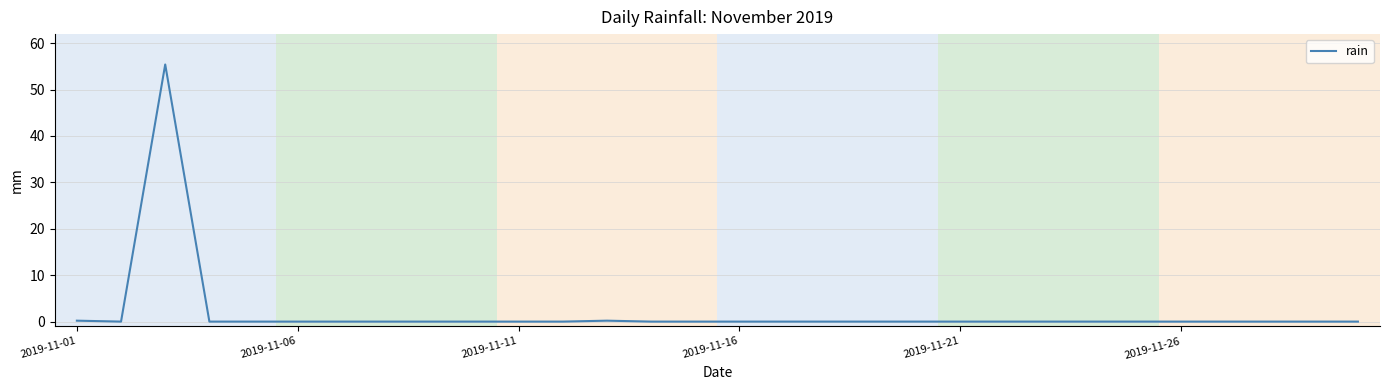

What is the difference between the maximum and minimum values?

55.4